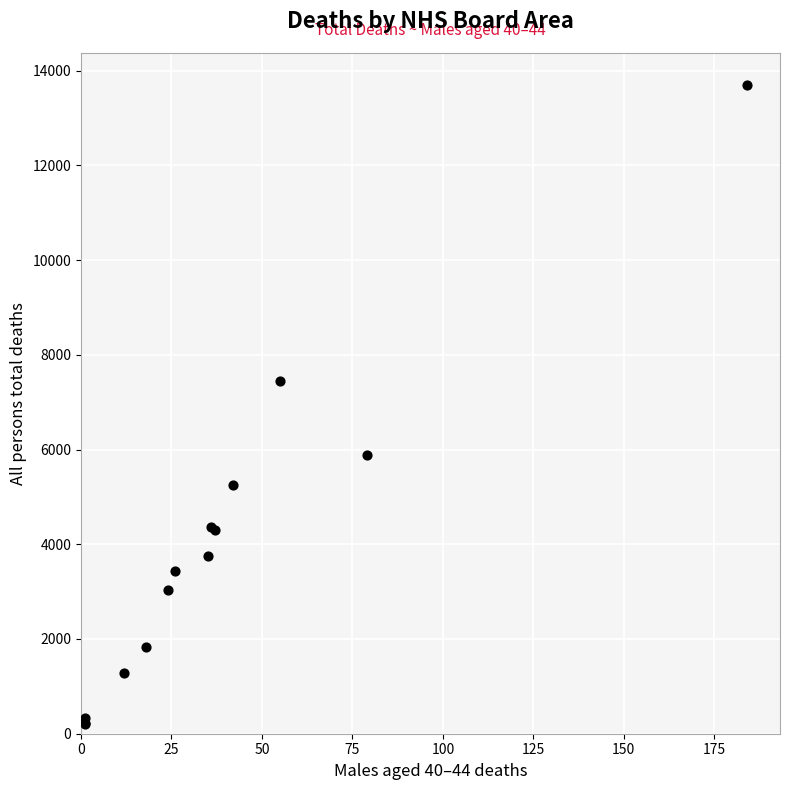

What Y value in the scatter plot is closest to 6950?

7452